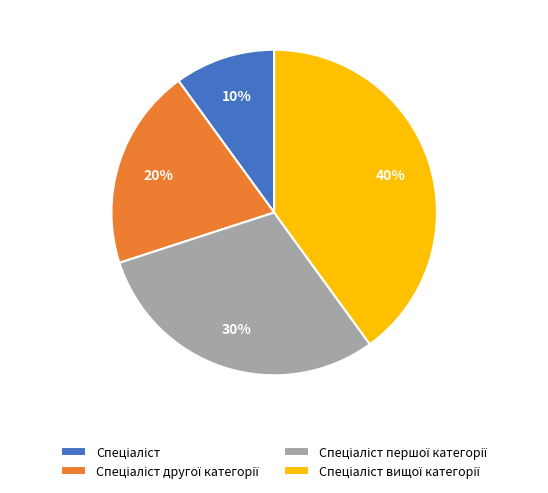

Is there a majority slice in this chart?

No